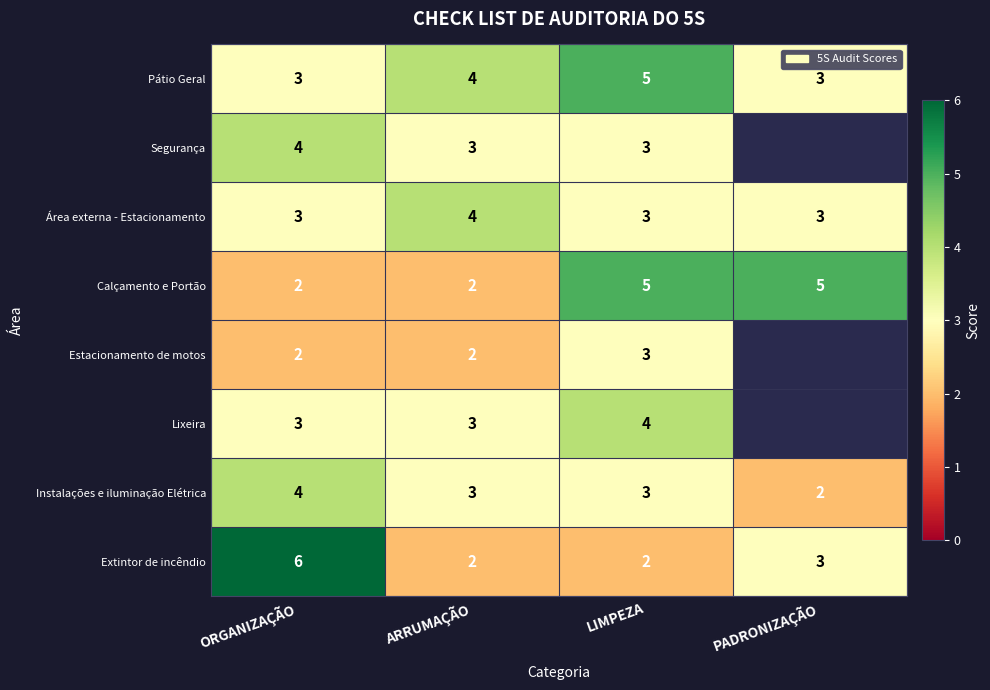

What is the smallest value displayed?

2.0